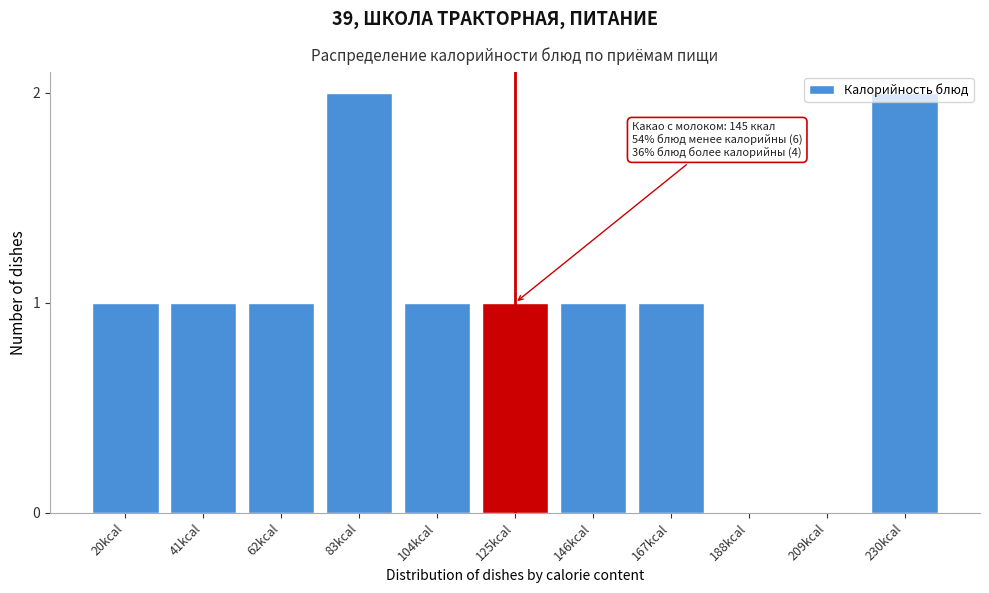

Approximately how many times larger is the value at 62kcal compared to 230kcal?

0.5